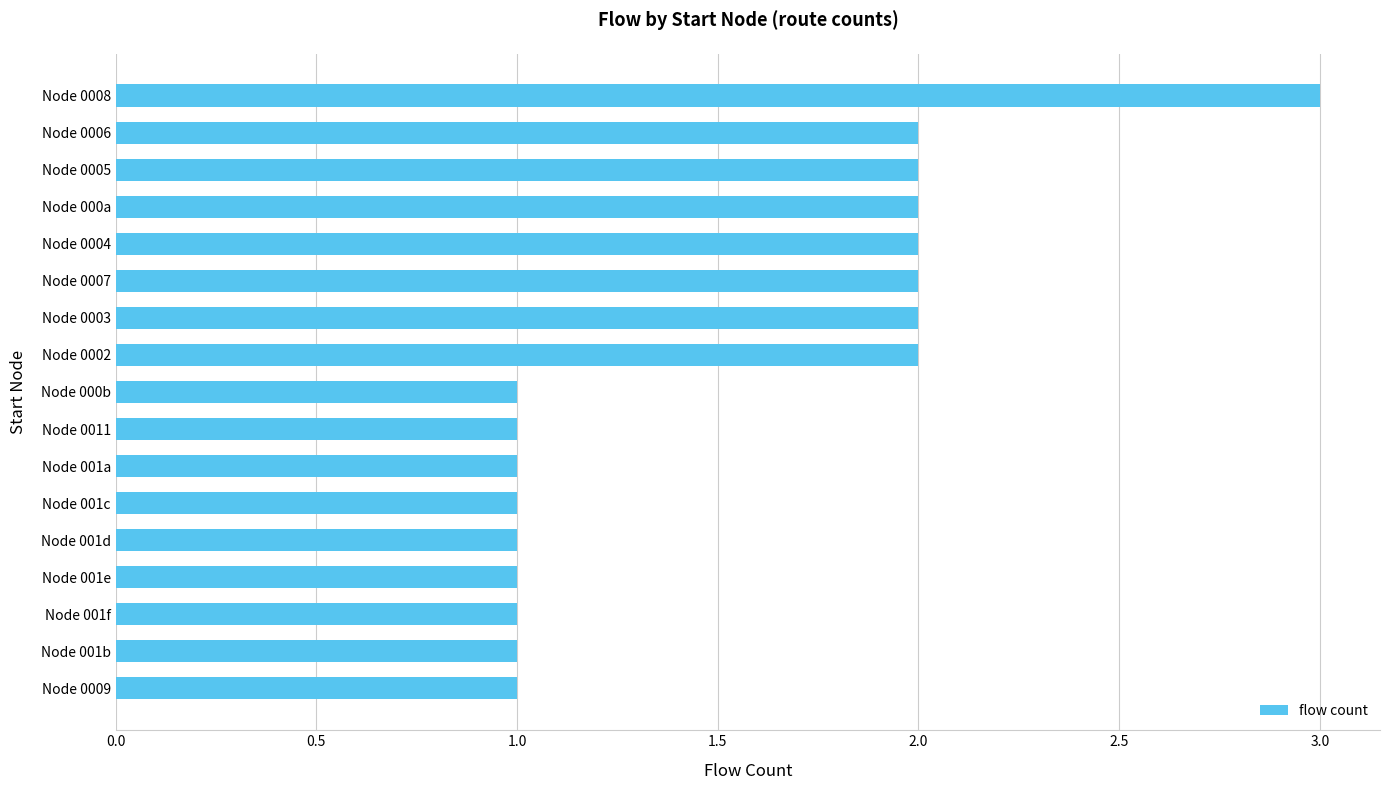

How many categories are shown in the chart?

17